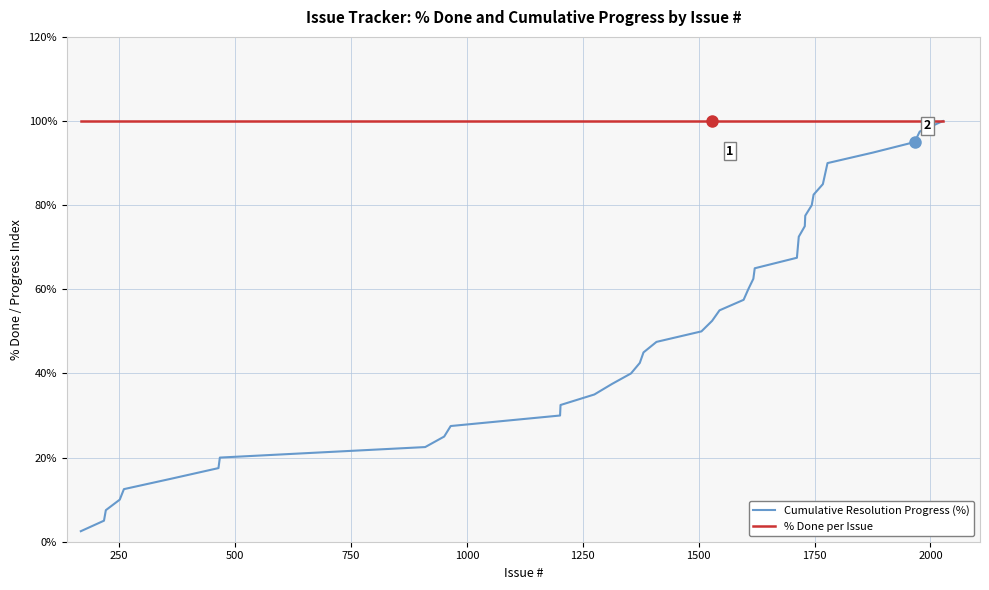

Which series has the widest spread of values?

Cumulative Resolution Progress (%)